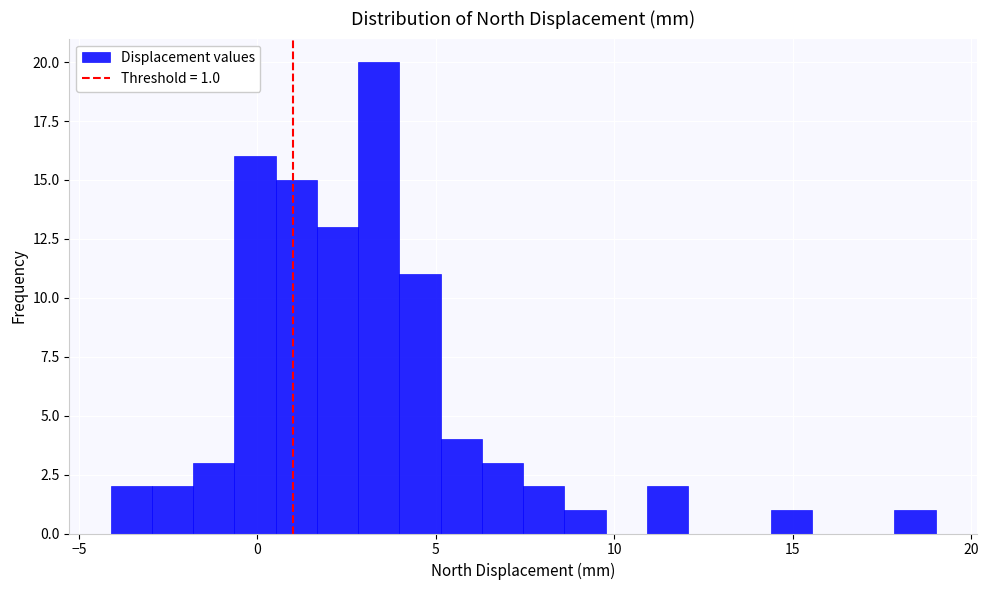

Around what value on the x-axis is the tallest bar? Give the approximate position of its centre, as read against the axis.

3.5